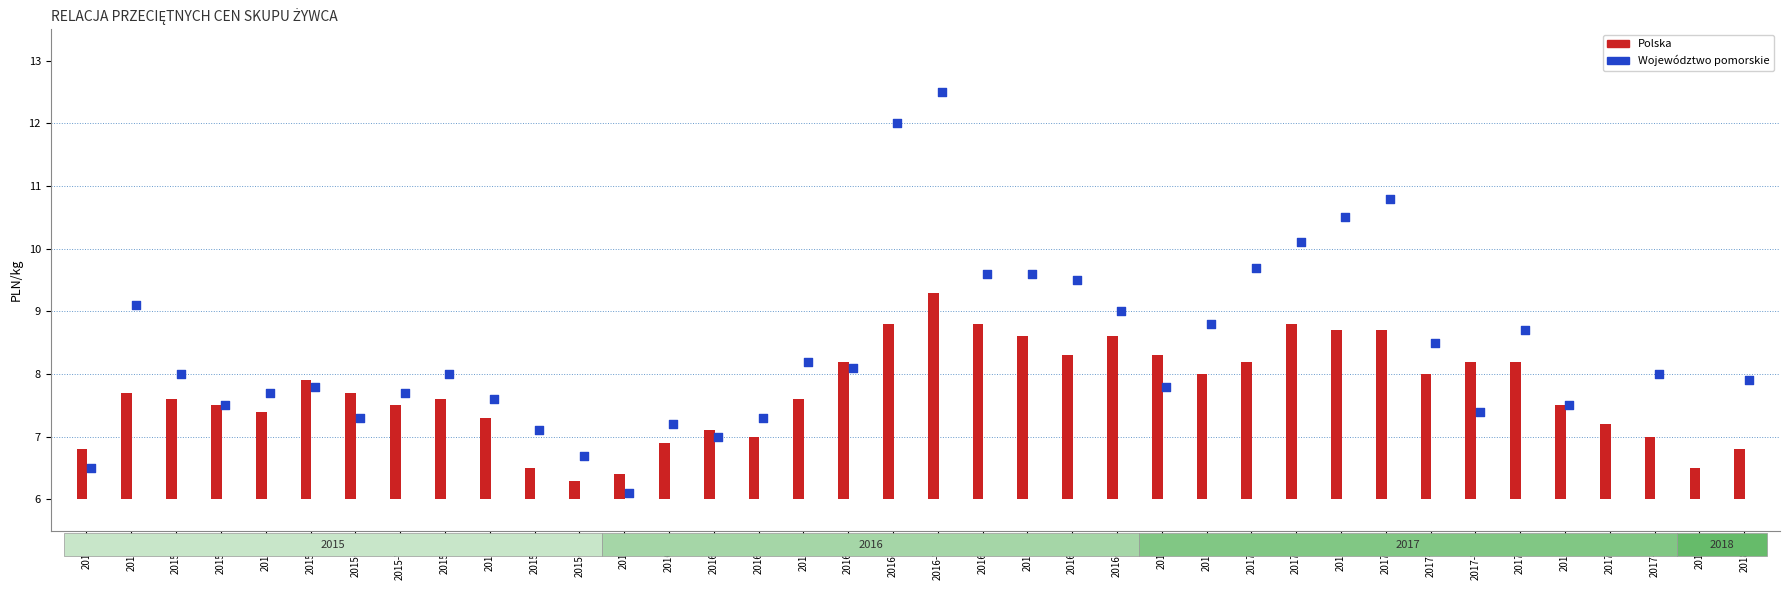

What are all the series names shown in the legend?

Polska, Województwo pomorskie